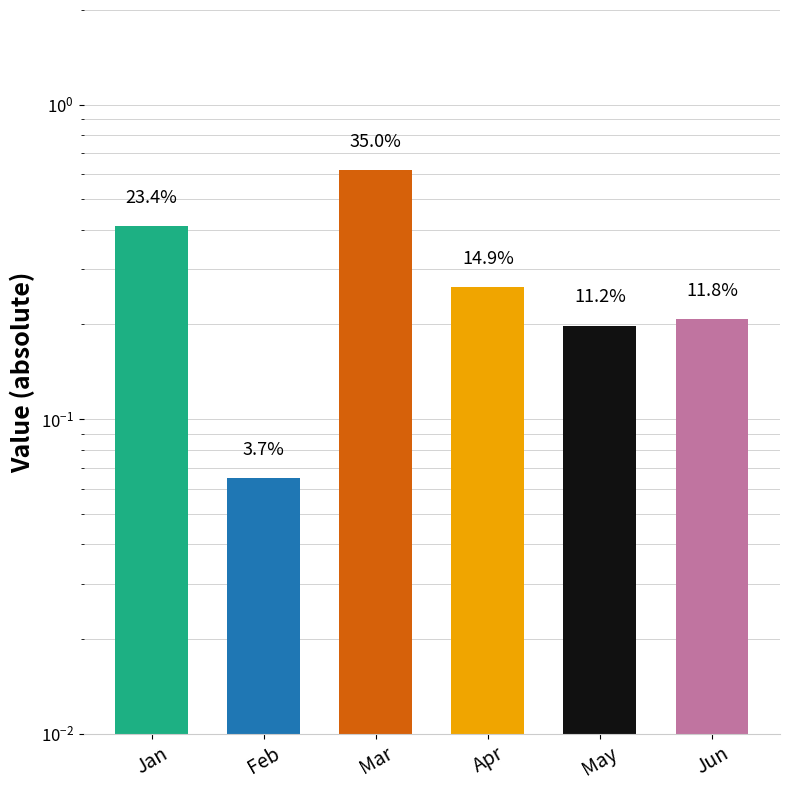

Rank the categories by value from highest to lowest.

Mar, Jan, Apr, Jun, May, Feb